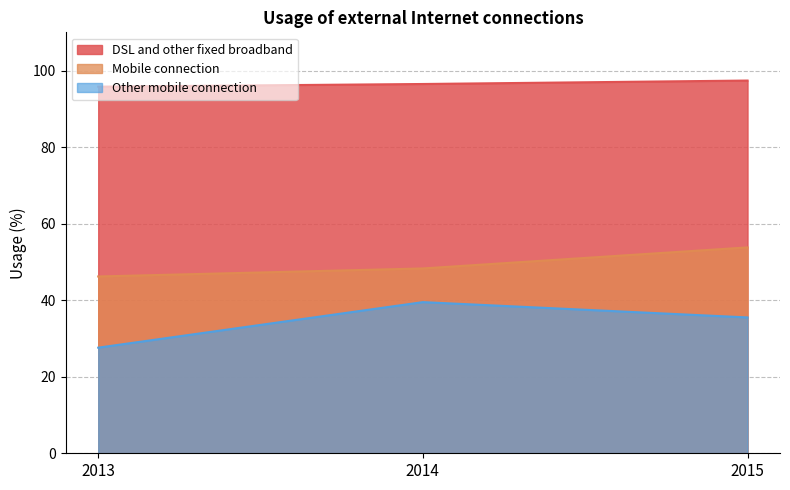

Reading left to right, what are all the values shown in this chart?

DSL and other fixed broadband: 95.8	96.5	97.4
Mobile connection: 46.2	48.3	53.8
Other mobile connection: 27.6	39.5	35.5